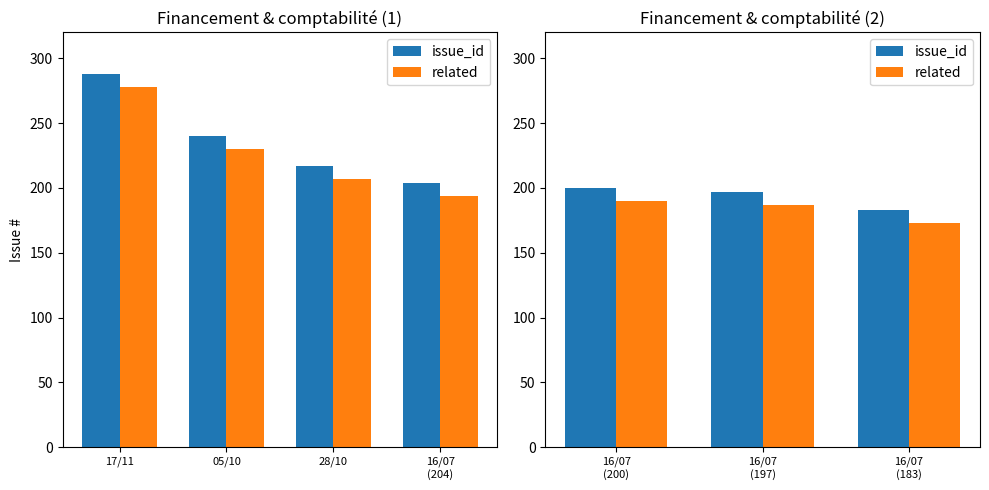

Rank the series by their maximum value, from highest to lowest.

issue_id, related